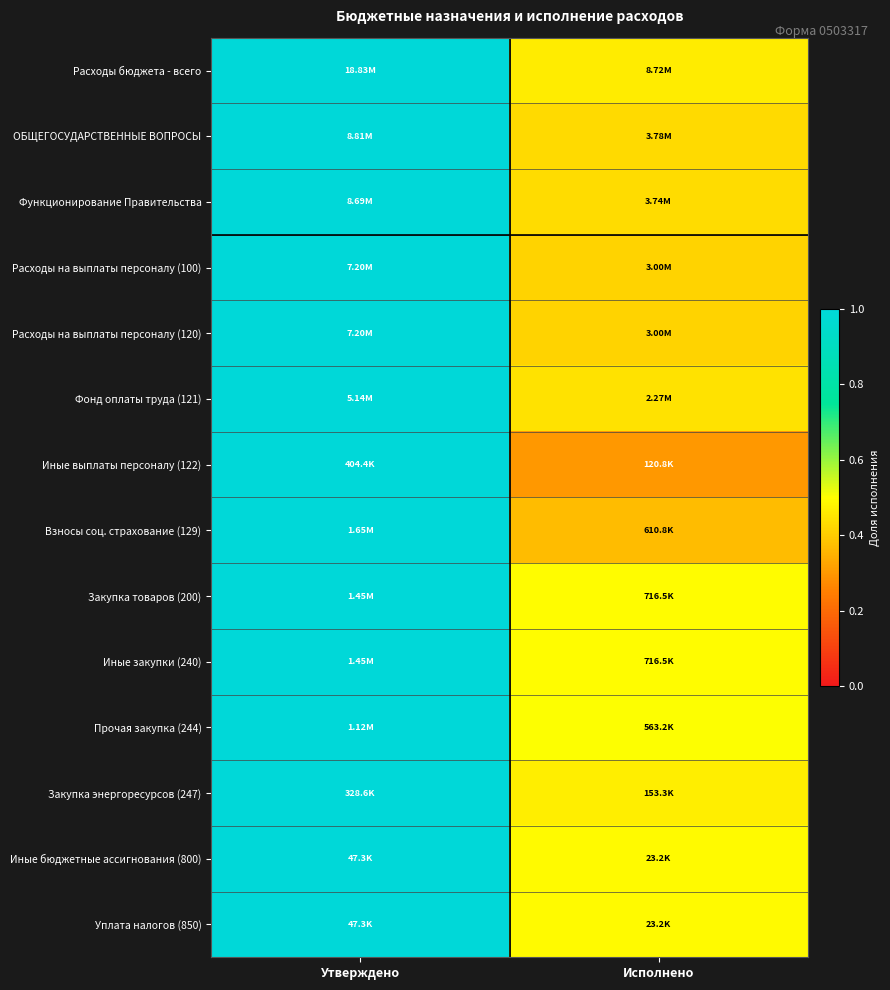

At how many categories does at least one series exceed 0?

2